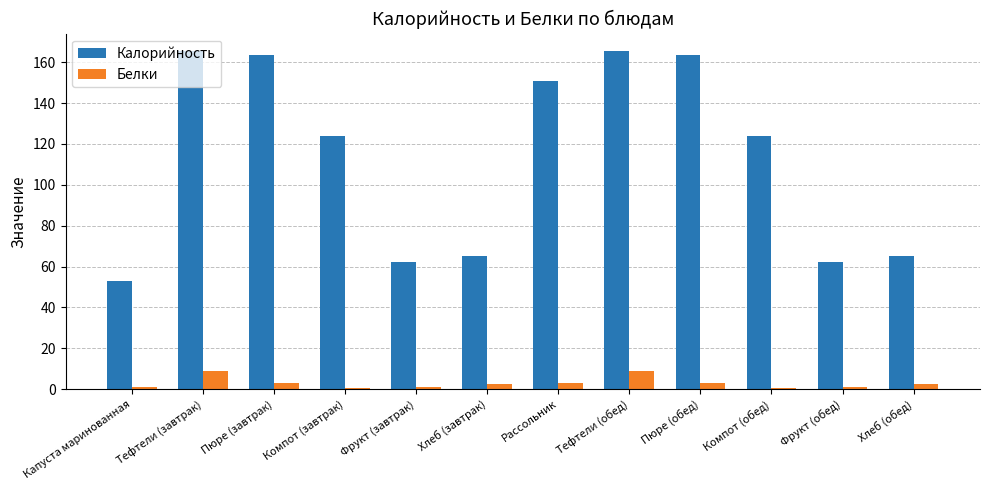

Is it true that Калорийность equals 83.8 at Пюре (обед)?

False